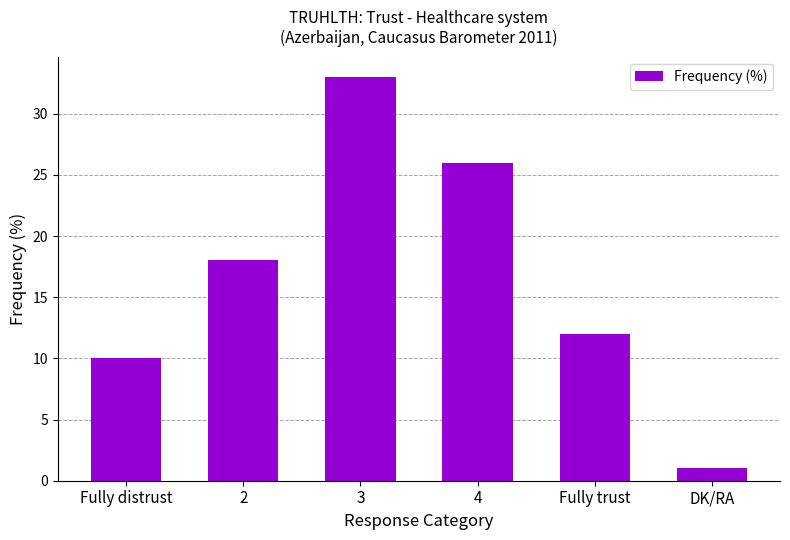

What is the label of the 3rd bar from the left?

3